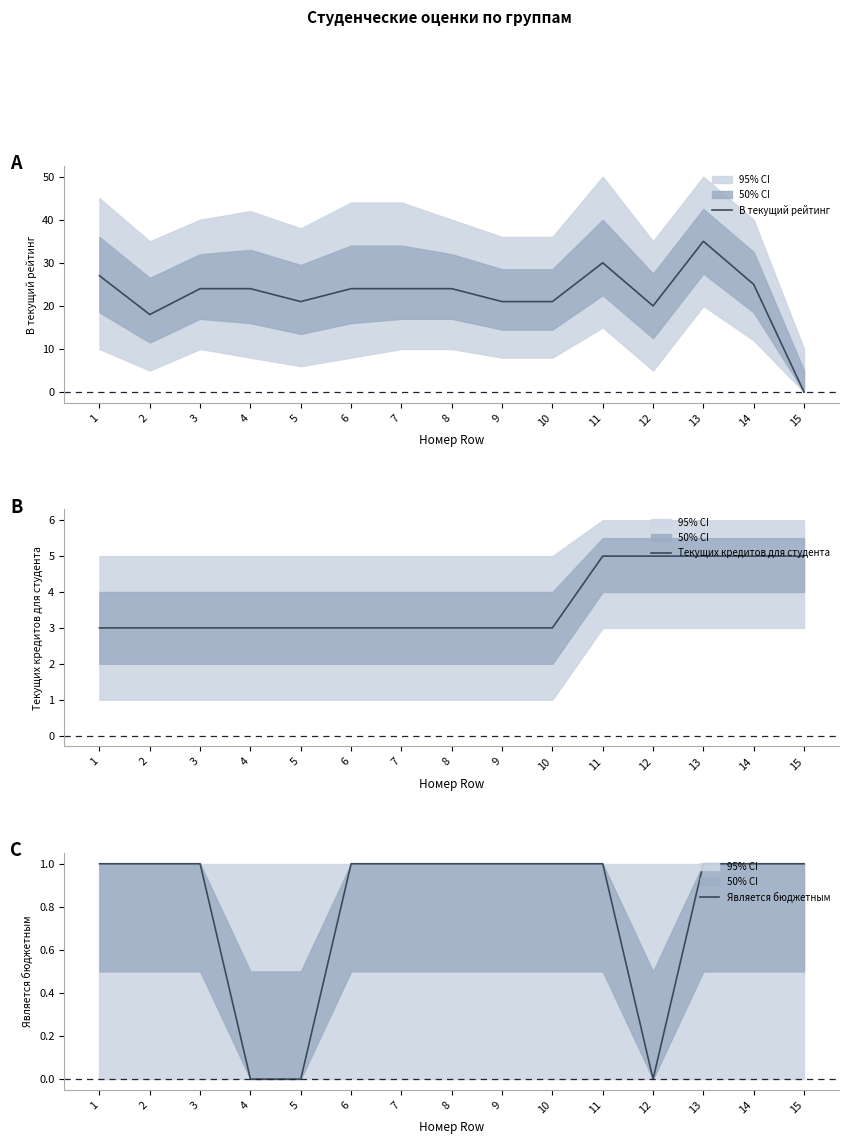

What is the value of the В текущий рейтинг point at the 14th from the left?

25